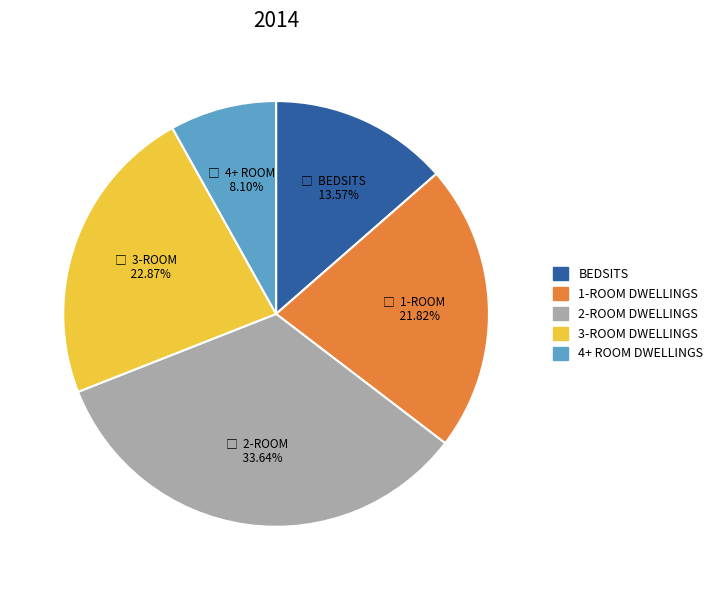

Which category has the biggest portion of the pie?

2-ROOM DWELLINGS